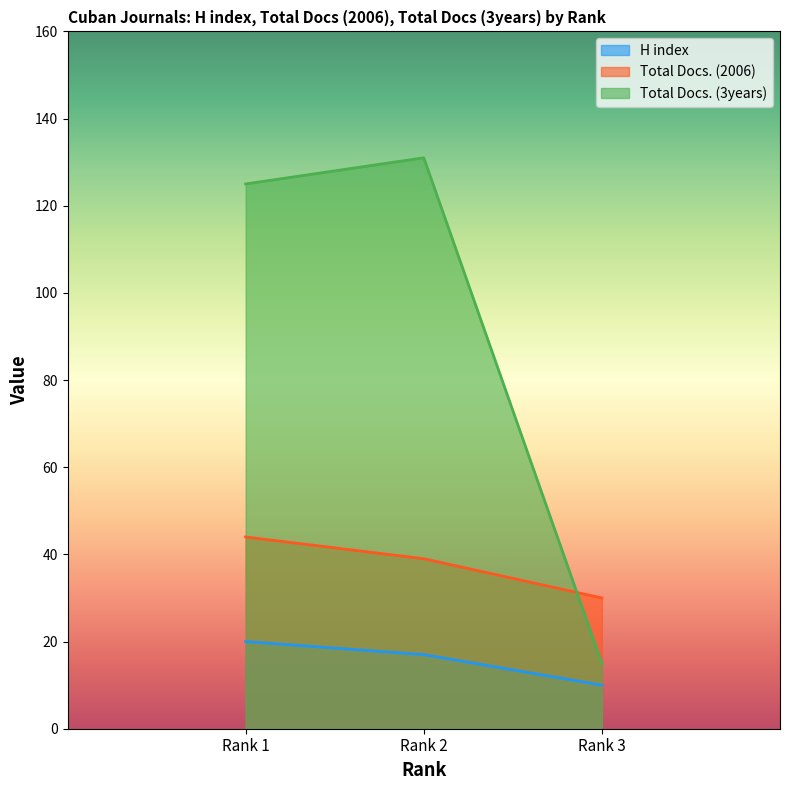

What is the value of the Total Docs. (2006) point at the 1st from the left?

44